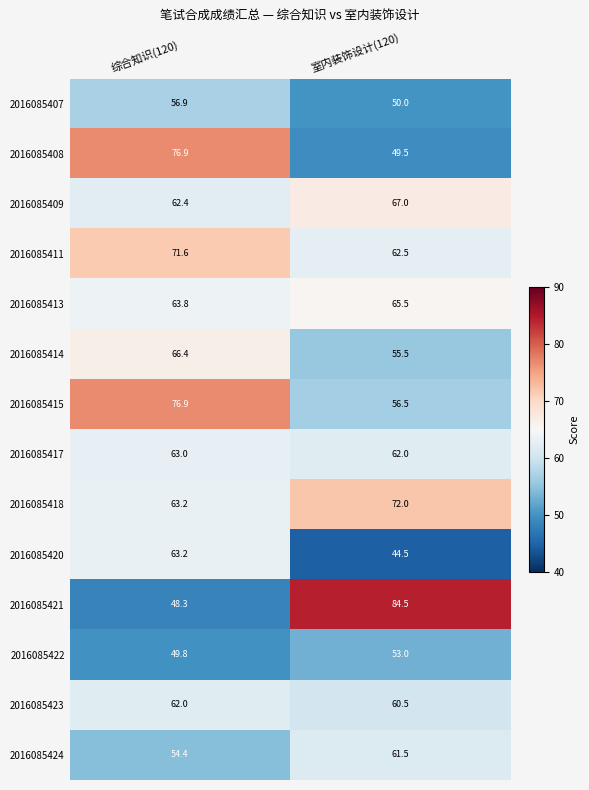

Reading right to left, transcribe all the data shown in this chart.

2016085407: 室内装饰设计(120)=50.0	综合知识(120)=56.9
2016085408: 室内装饰设计(120)=49.5	综合知识(120)=76.9
2016085409: 室内装饰设计(120)=67.0	综合知识(120)=62.4
2016085411: 室内装饰设计(120)=62.5	综合知识(120)=71.6
2016085413: 室内装饰设计(120)=65.5	综合知识(120)=63.8
2016085414: 室内装饰设计(120)=55.5	综合知识(120)=66.4
2016085415: 室内装饰设计(120)=56.5	综合知识(120)=76.9
2016085417: 室内装饰设计(120)=62.0	综合知识(120)=63.0
2016085418: 室内装饰设计(120)=72.0	综合知识(120)=63.2
2016085420: 室内装饰设计(120)=44.5	综合知识(120)=63.2
2016085421: 室内装饰设计(120)=84.5	综合知识(120)=48.3
2016085422: 室内装饰设计(120)=53.0	综合知识(120)=49.8
2016085423: 室内装饰设计(120)=60.5	综合知识(120)=62.0
2016085424: 室内装饰设计(120)=61.5	综合知识(120)=54.4